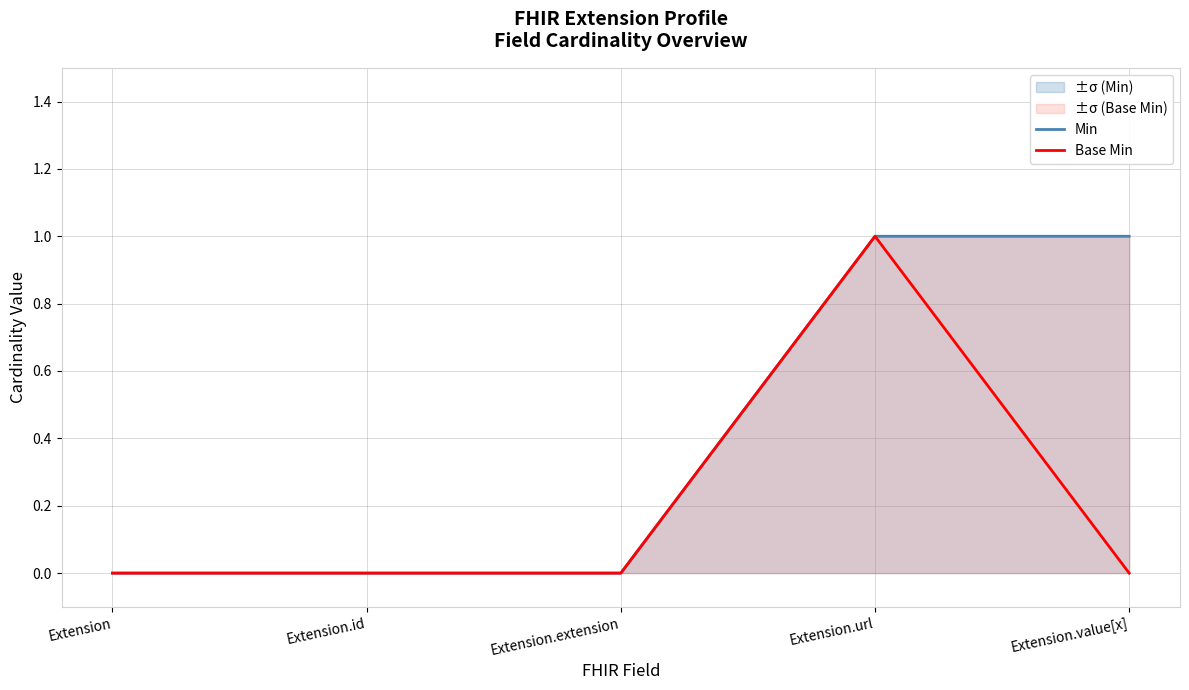

What value does the Min series have at Extension.value[x]?

1